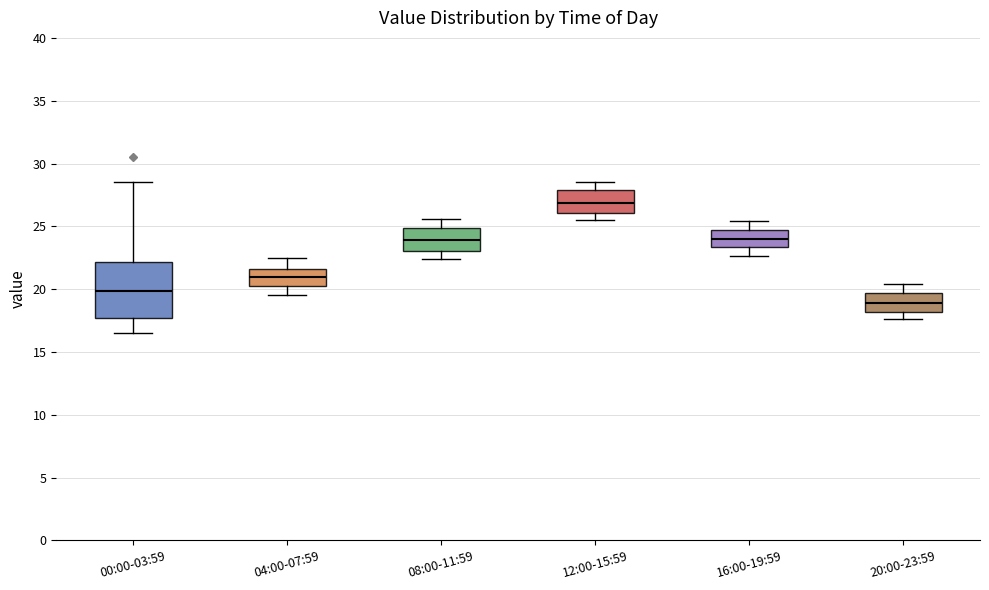

Where is the lower edge of the box for 16:00-19:59 on the y-axis? The values are not printed on the chart, so give them approximately, as read against the axis.

23.5